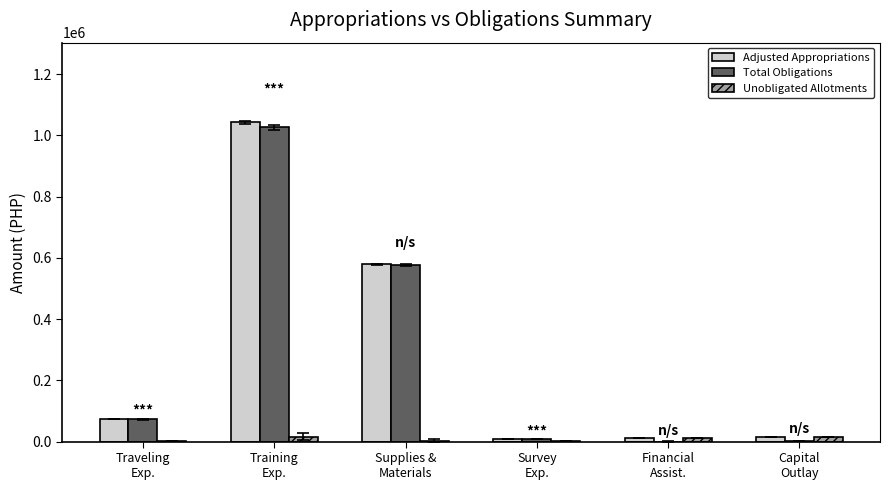

What is the sum of all Adjusted Appropriations values?

1728604.2